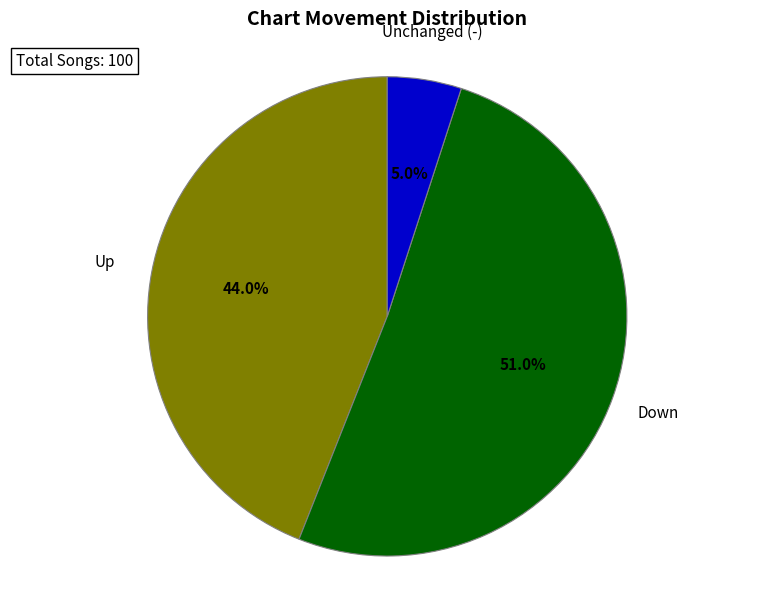

Does any single category account for the majority?

Yes